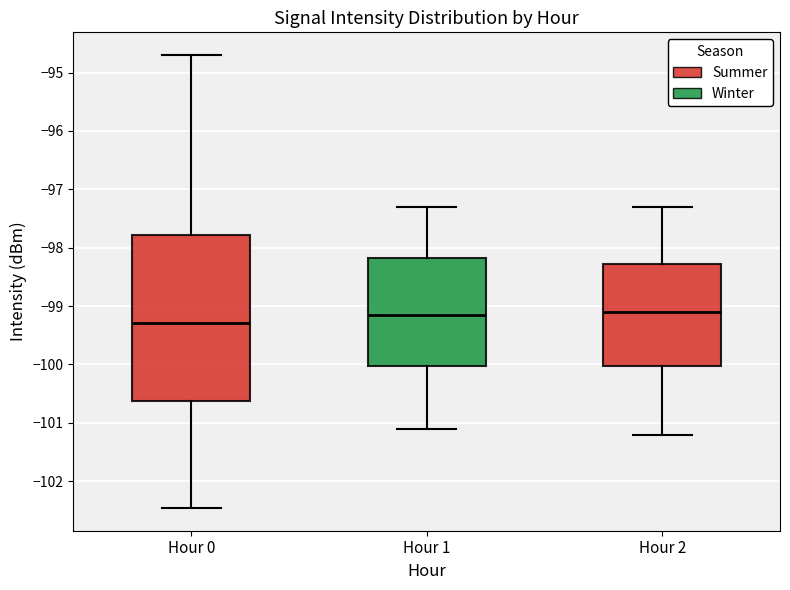

Which box has the lowest median line?

Hour 0